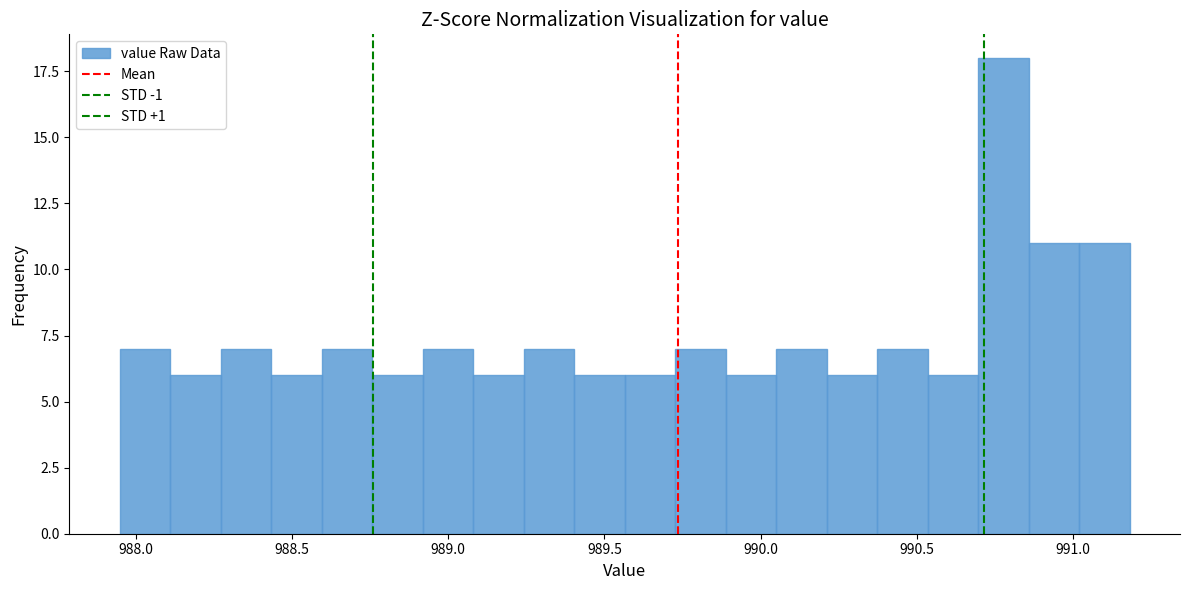

Read against the x-axis, roughly where is the centre of the tallest bar?

990.80